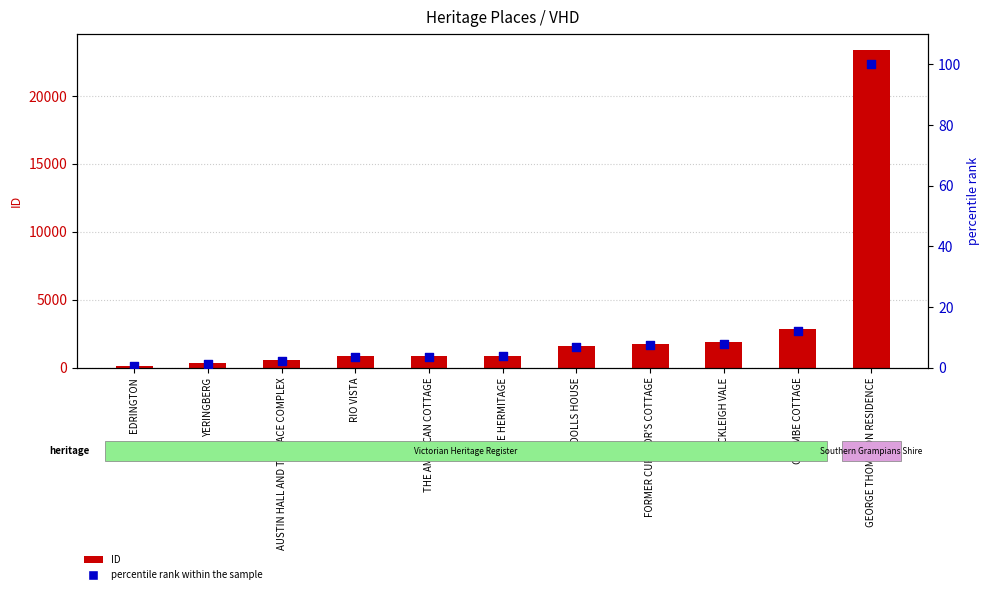

At which category is the sum across all series the highest?

GEORGE THOMPSON RESIDENCE